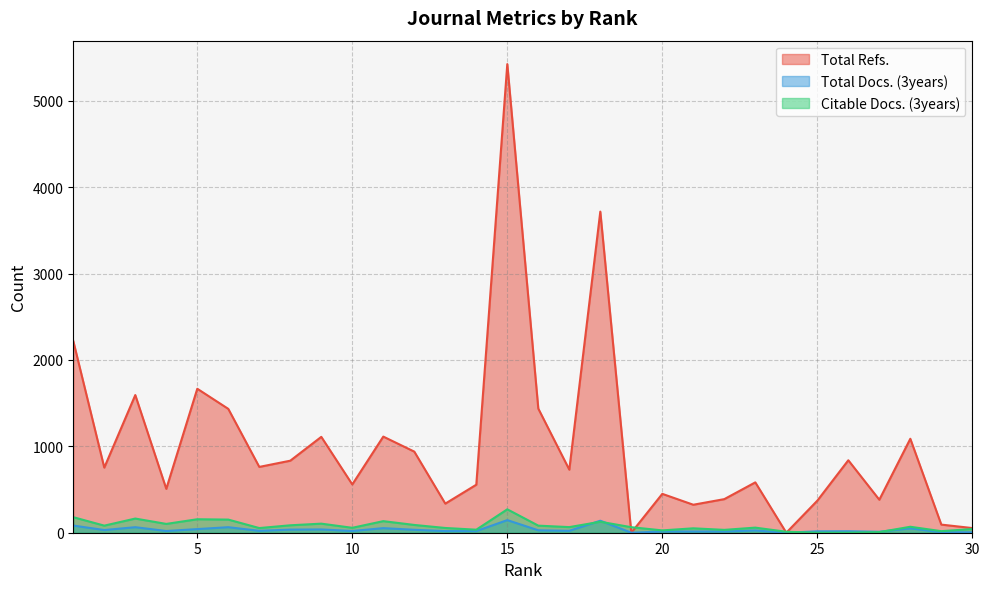

What are all the series names shown in the legend?

Total Refs., Total Docs. (3years), Citable Docs. (3years)